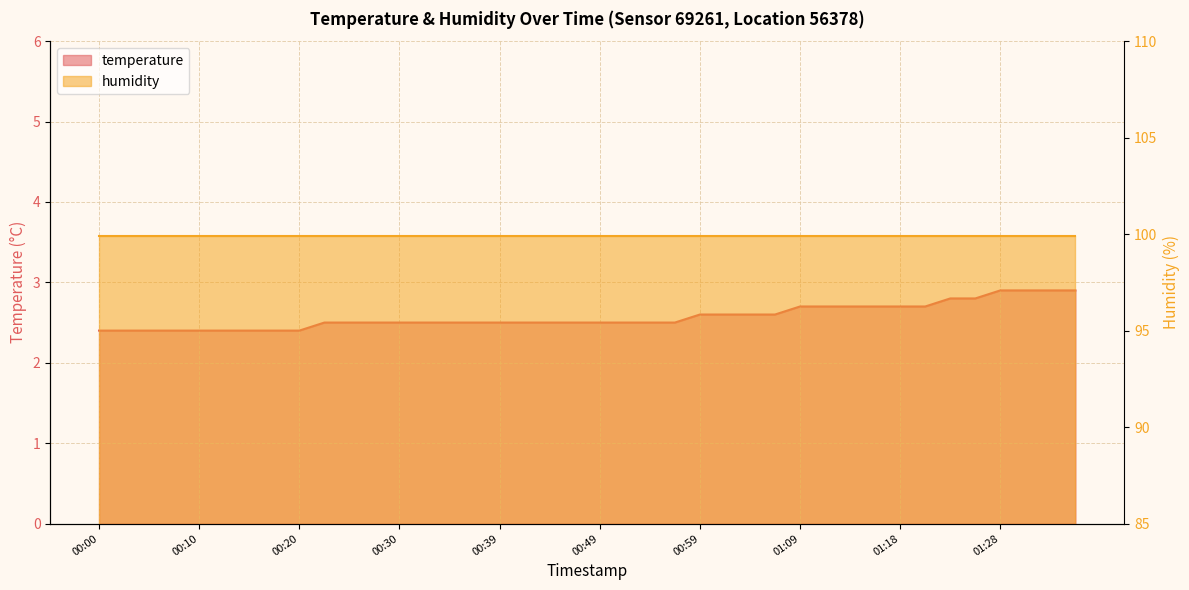

The value at 00:10 is 2.4. True or false?

True